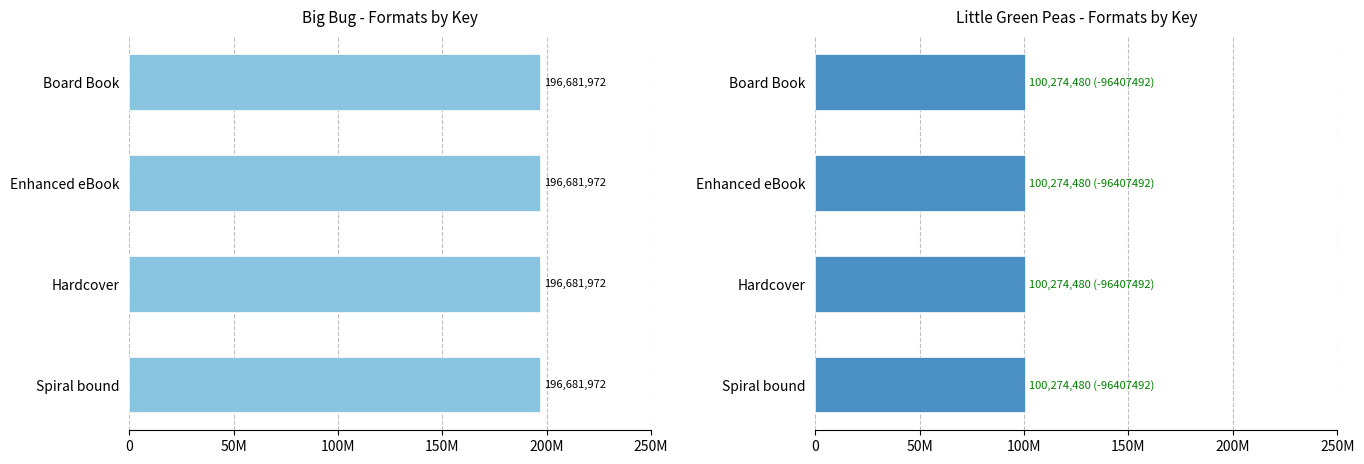

Between Board Book and Spiral bound, which is larger?

Board Book